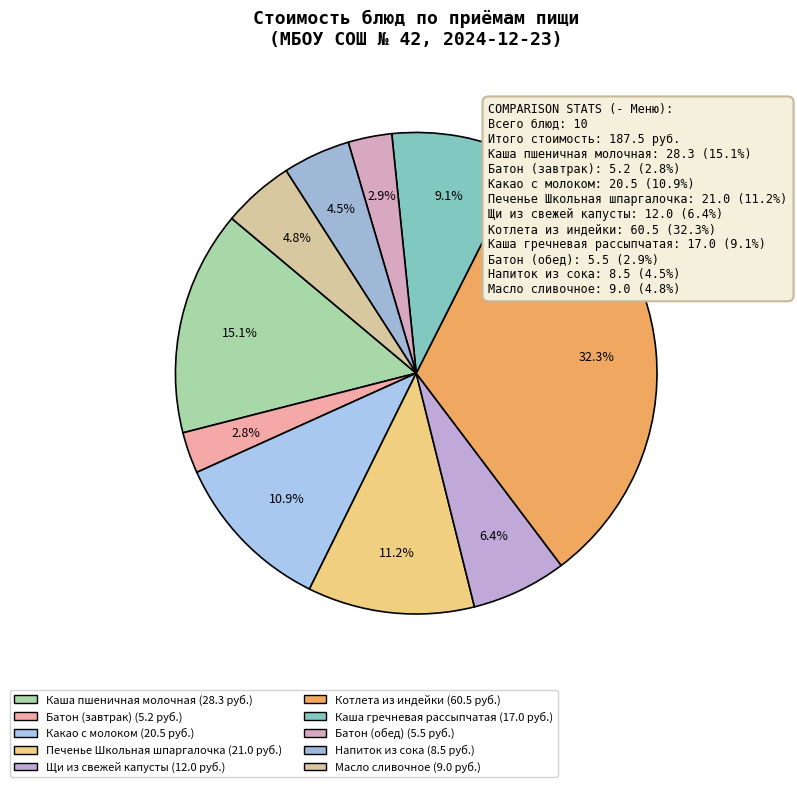

How many segments does this pie chart have?

10